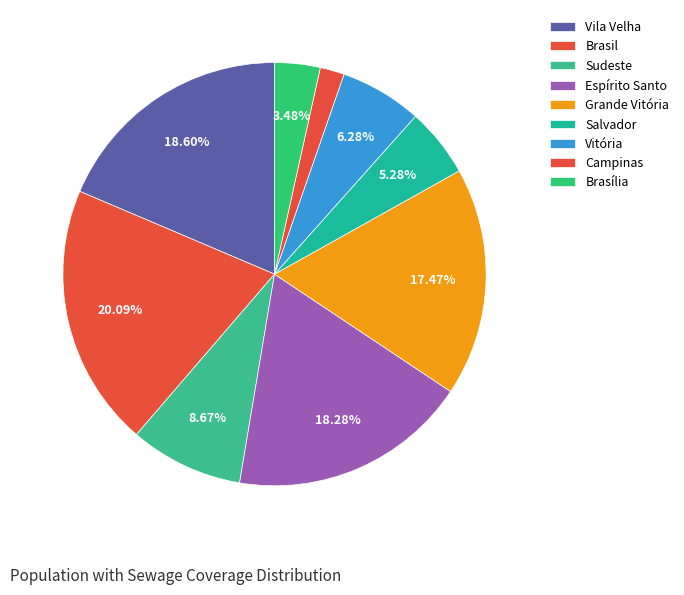

The Sudeste slice represents 20% of the pie. True or false?

False